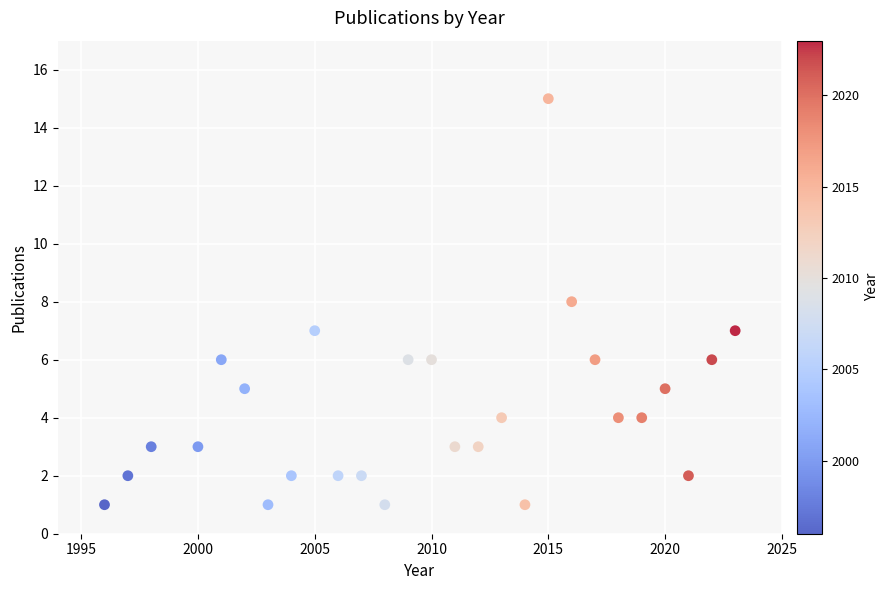

What is the range of Y values (max minus min)?

14